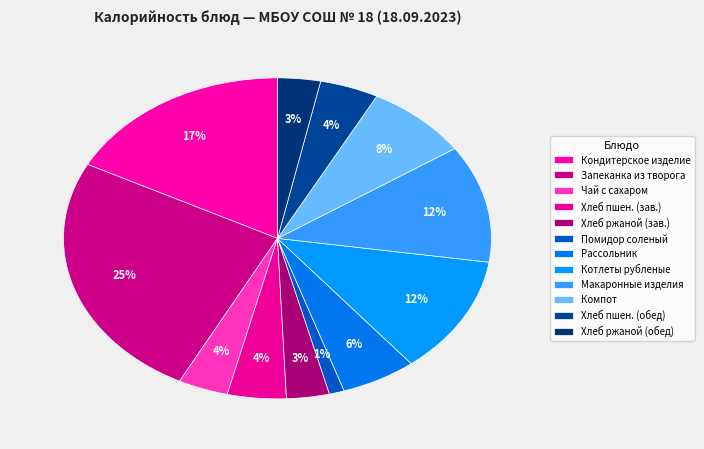

True or false: Чай с сахаром accounts for 11% of the total.

False